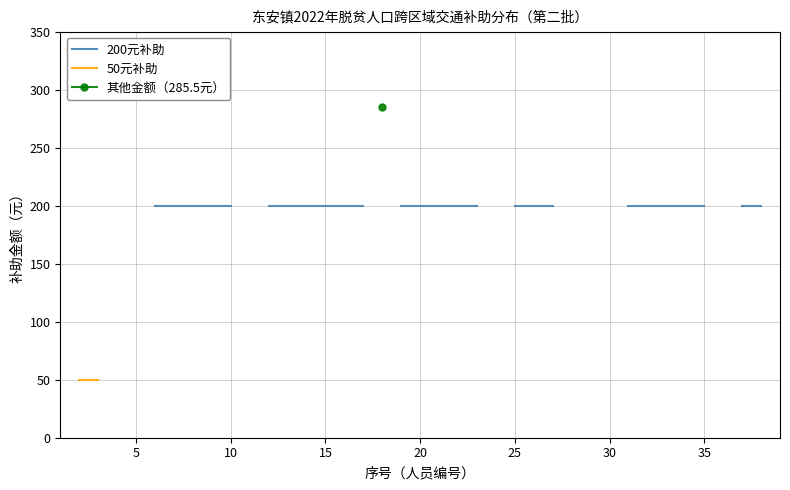

True or false: 其他金额（285.5元） has more than 1 points higher than both neighbors.

False